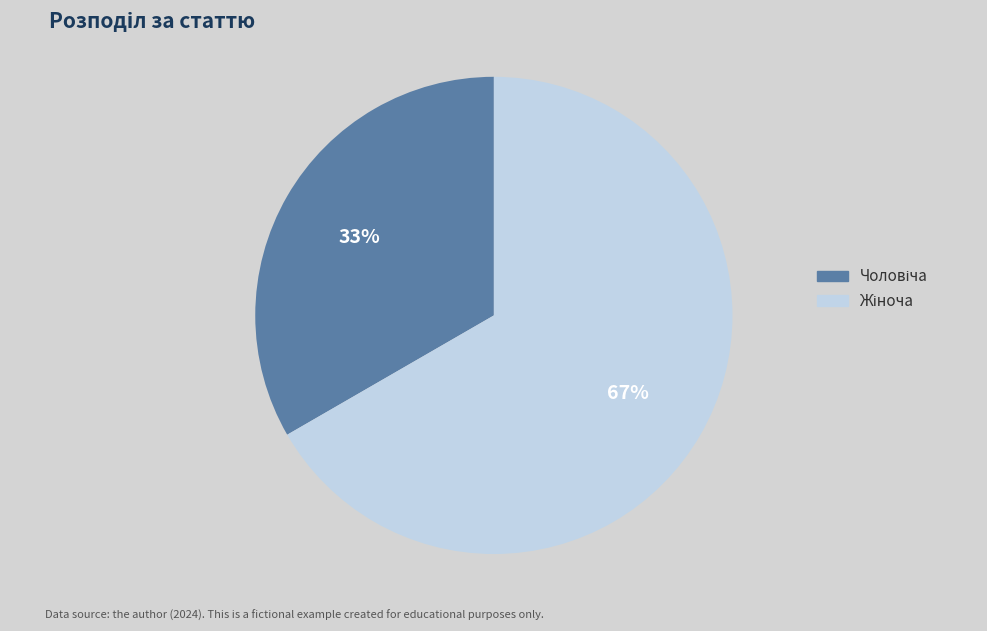

Does any single category account for the majority?

Yes